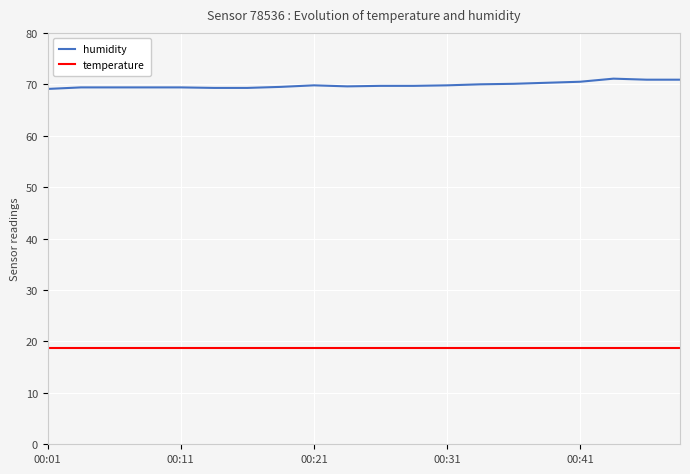

List the series in order of their overall mean, lowest first.

temperature, humidity